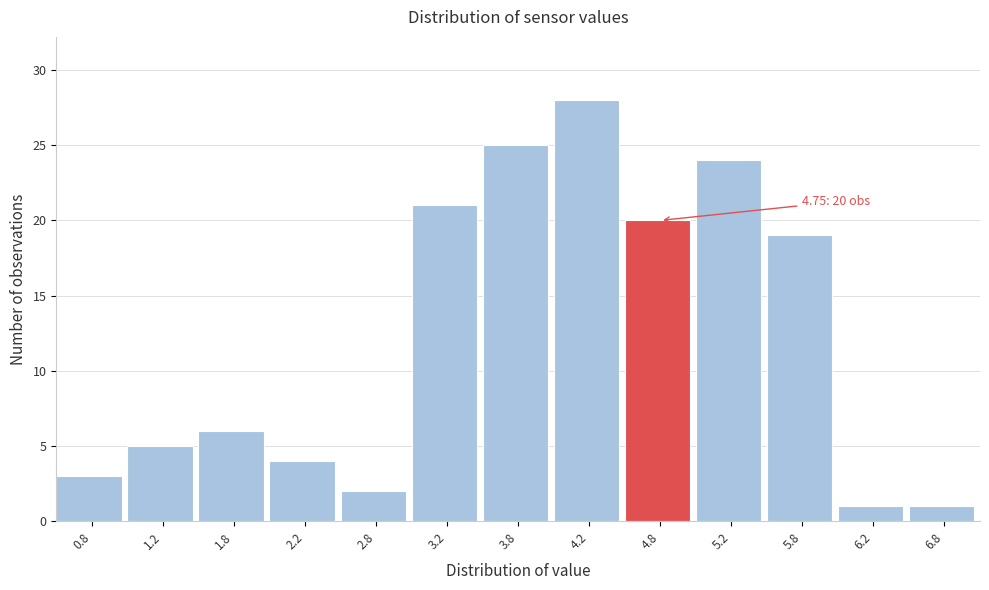

Which range on the x-axis has the tallest bar?

4.0 to 4.5